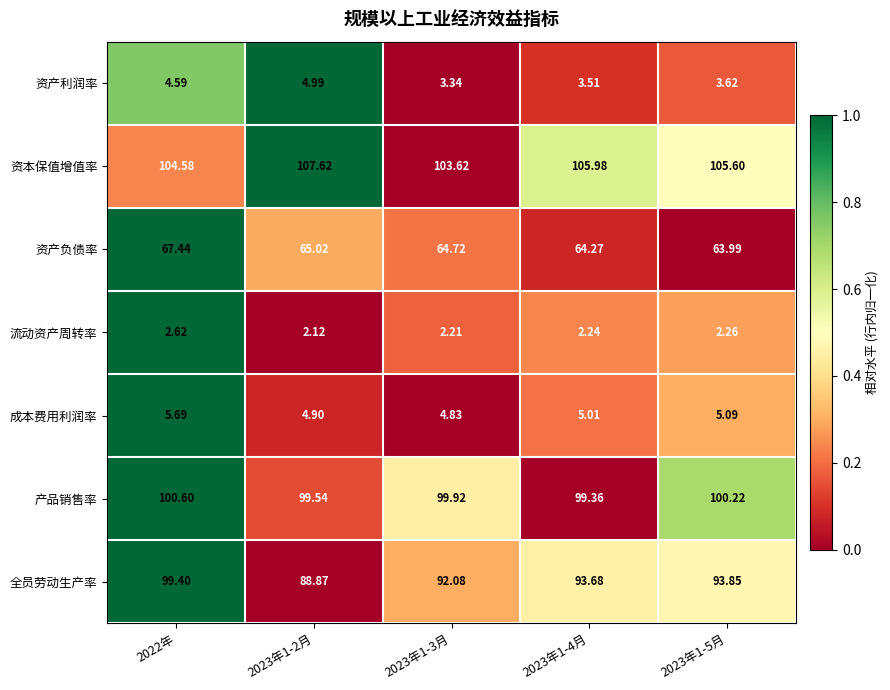

Which label corresponds to the smallest value in the chart?

2023年1-2月